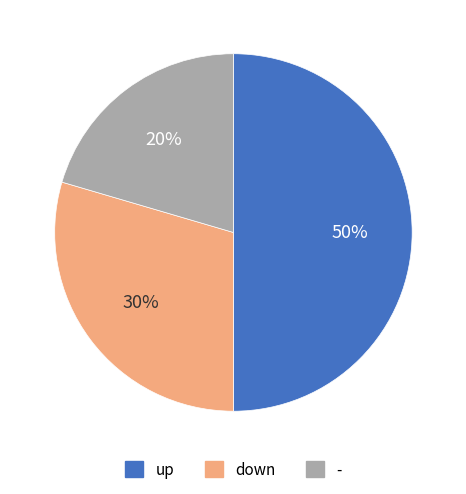

Which category has the biggest portion of the pie?

up